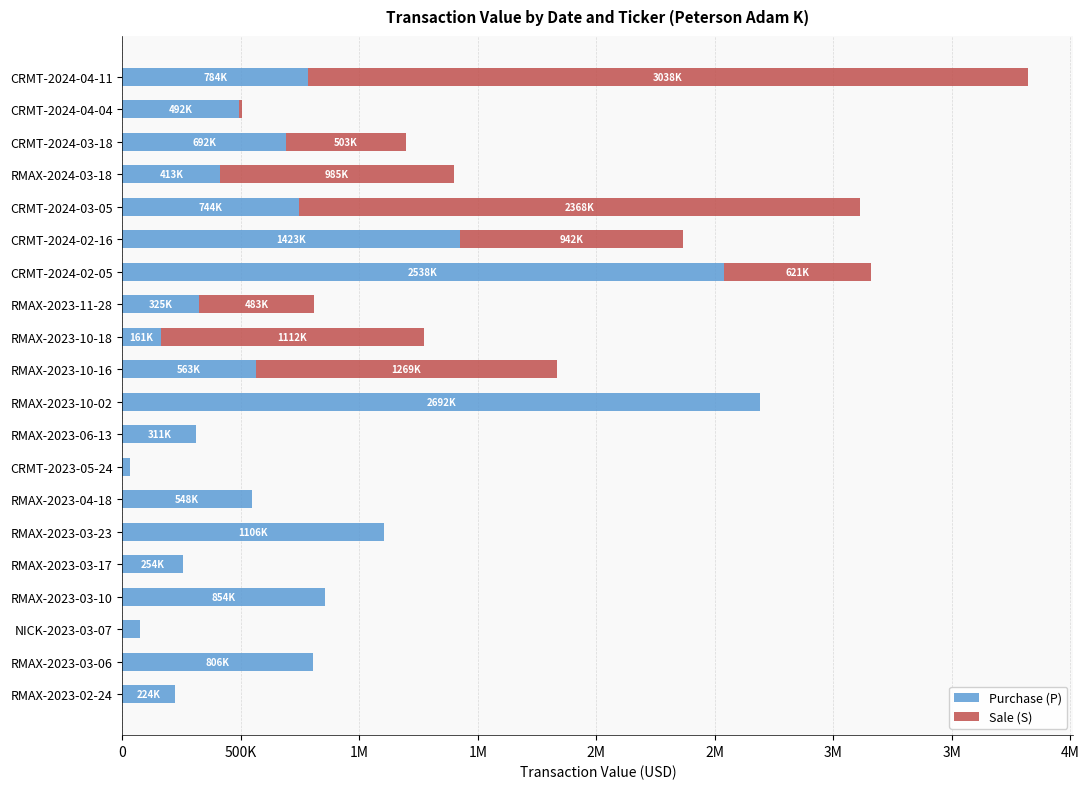

What is the sum of all Sale (S) values?

11334463